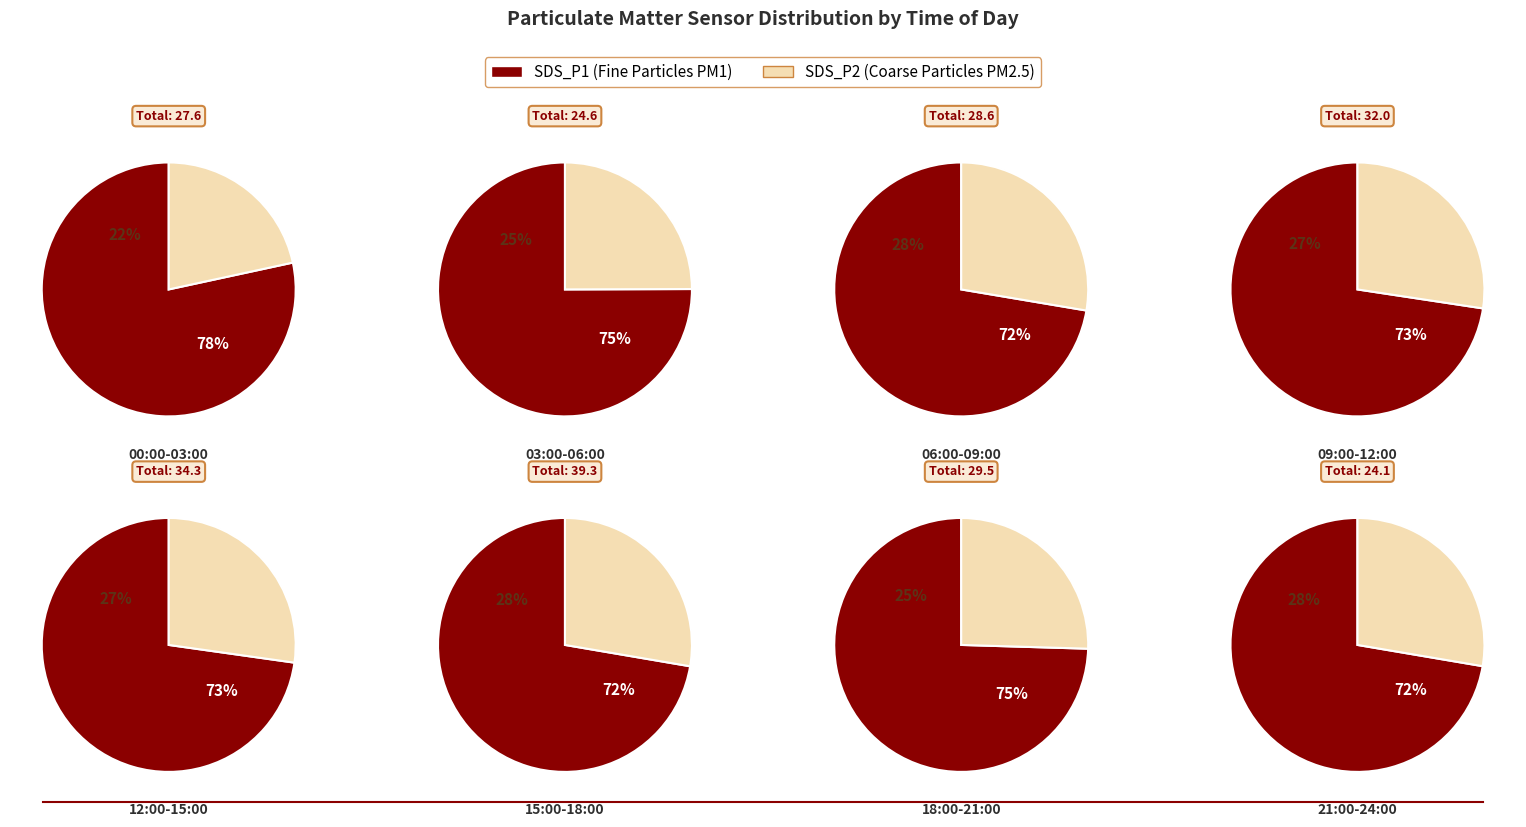

Which series has the widest spread of values?

SDS_P1